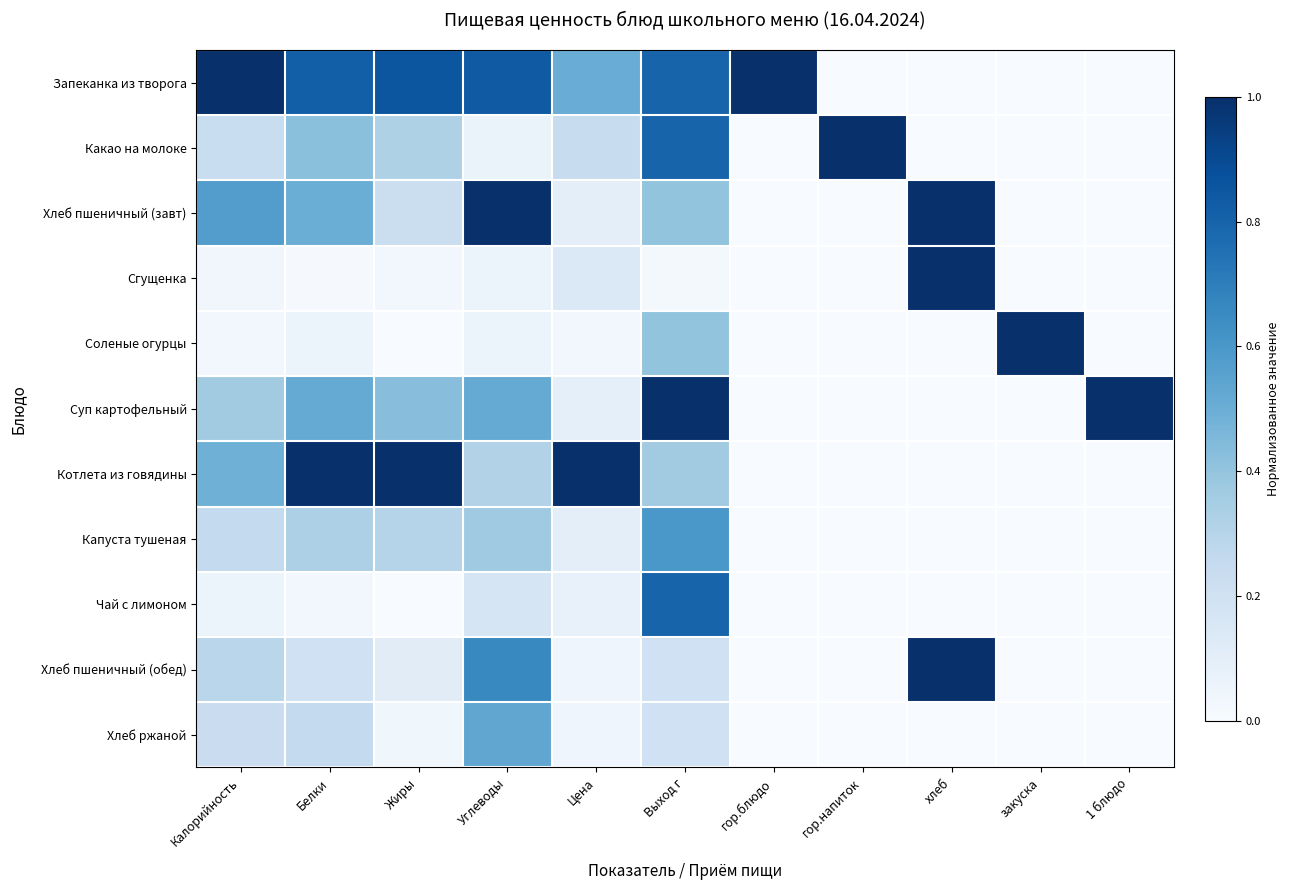

Between Калорийность and хлеб, which is larger?

Калорийность